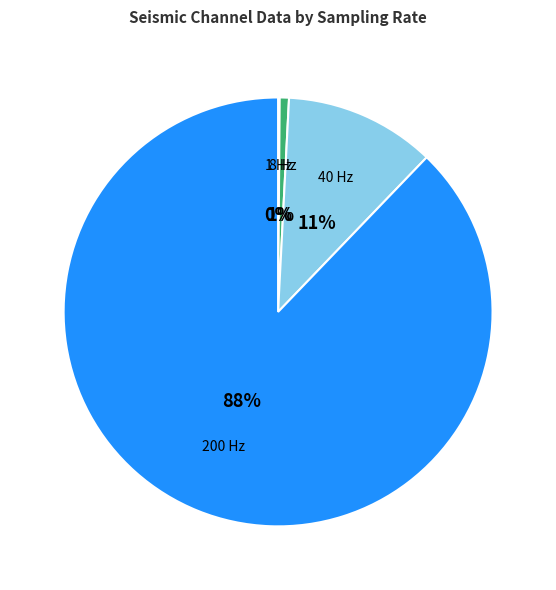

True or false: 8 Hz accounts for 1% of the total.

True